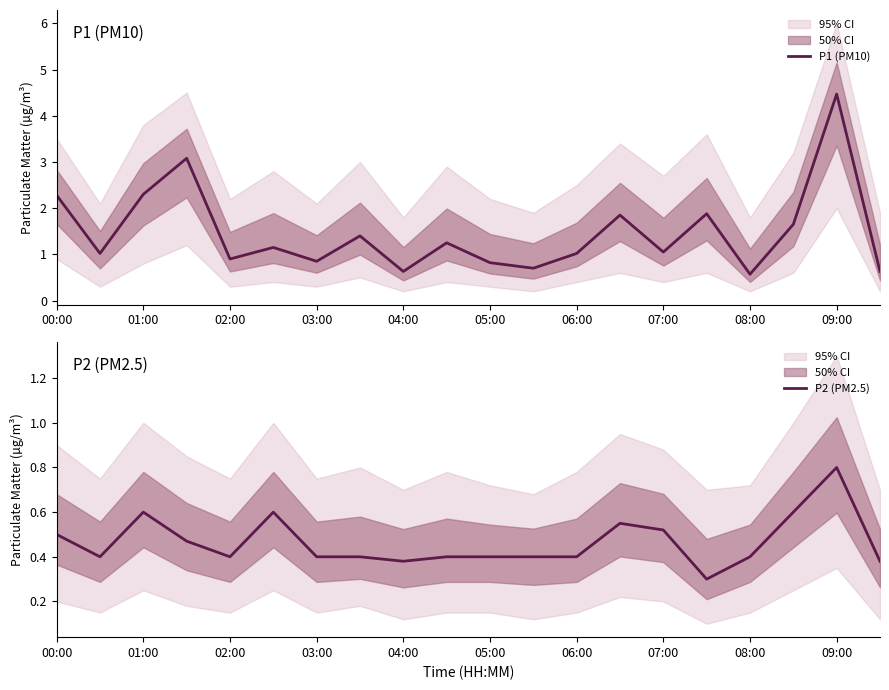

What position from the left is 00:00?

1